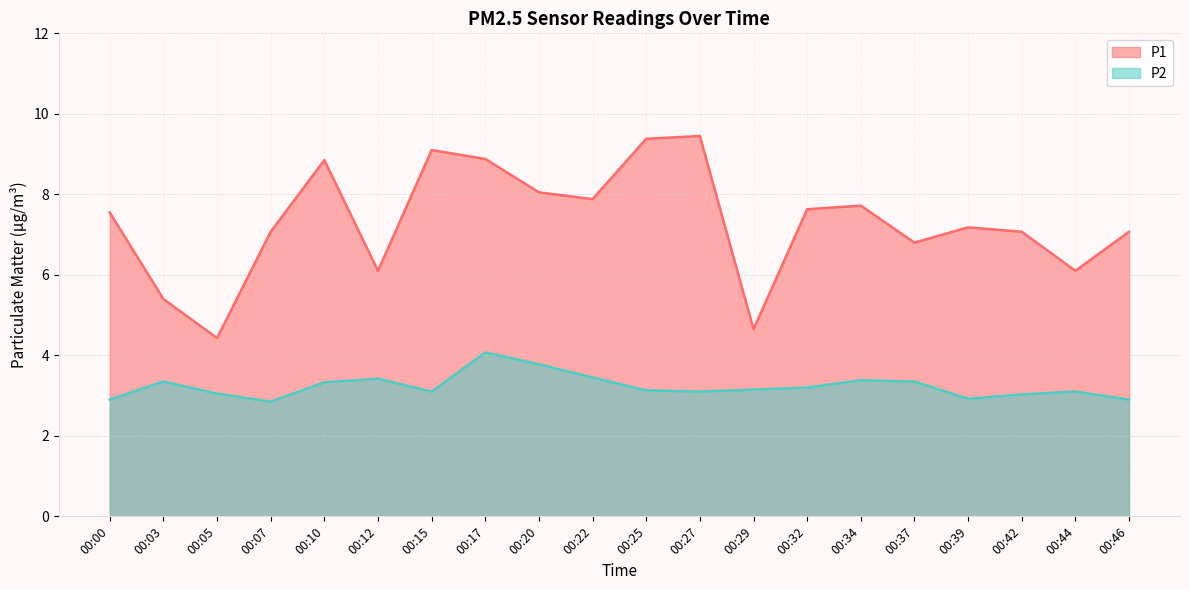

Is it true that P1 equals 12.0 at 00:20?

False